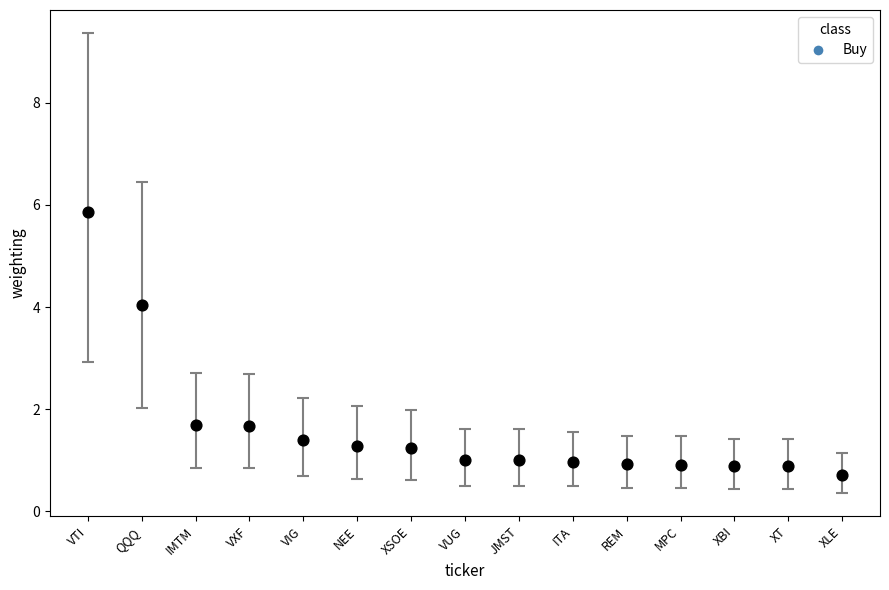

What Y value in the scatter plot is closest to 3?

4.0